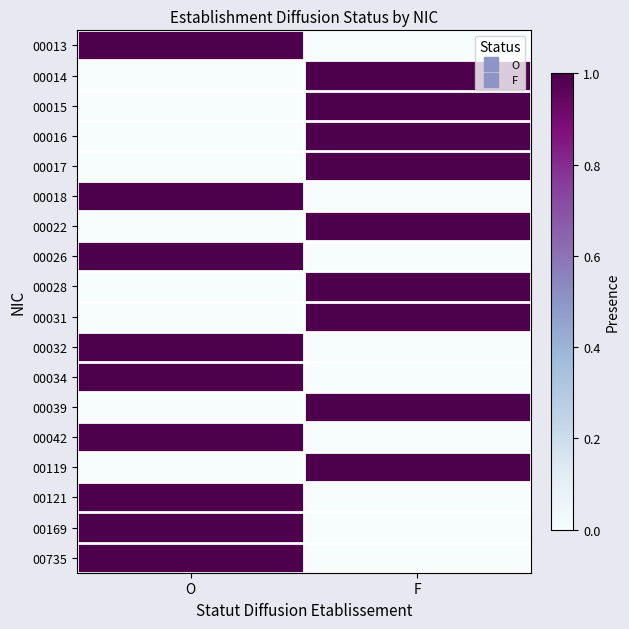

Reading right to left, transcribe all the data shown in this chart.

00013: F=0	O=1
00014: F=1	O=0
00015: F=1	O=0
00016: F=1	O=0
00017: F=1	O=0
00018: F=0	O=1
00022: F=1	O=0
00026: F=0	O=1
00028: F=1	O=0
00031: F=1	O=0
00032: F=0	O=1
00034: F=0	O=1
00039: F=1	O=0
00042: F=0	O=1
00119: F=1	O=0
00121: F=0	O=1
00169: F=0	O=1
00735: F=0	O=1